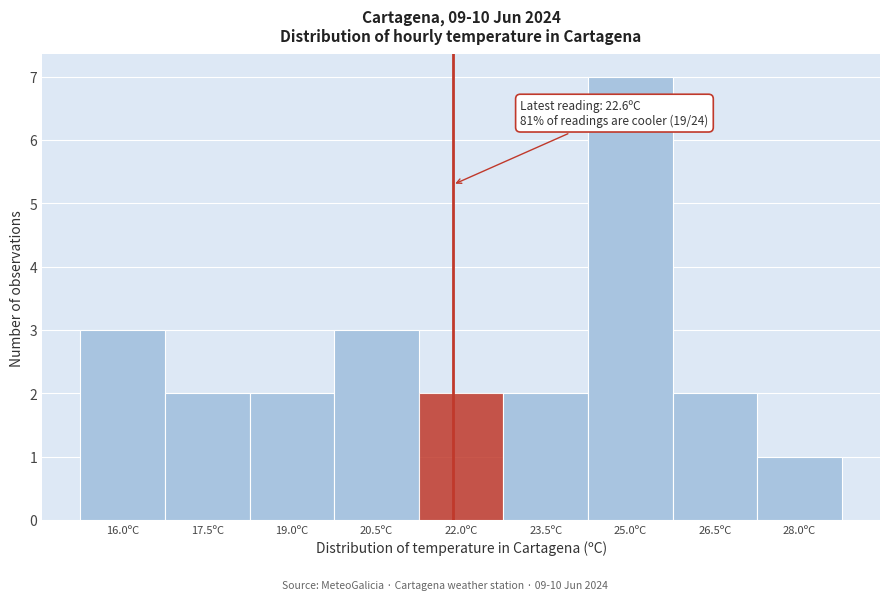

Reading left to right, extract all data points from this chart.

3	2	2	3	2	2	7	2	1